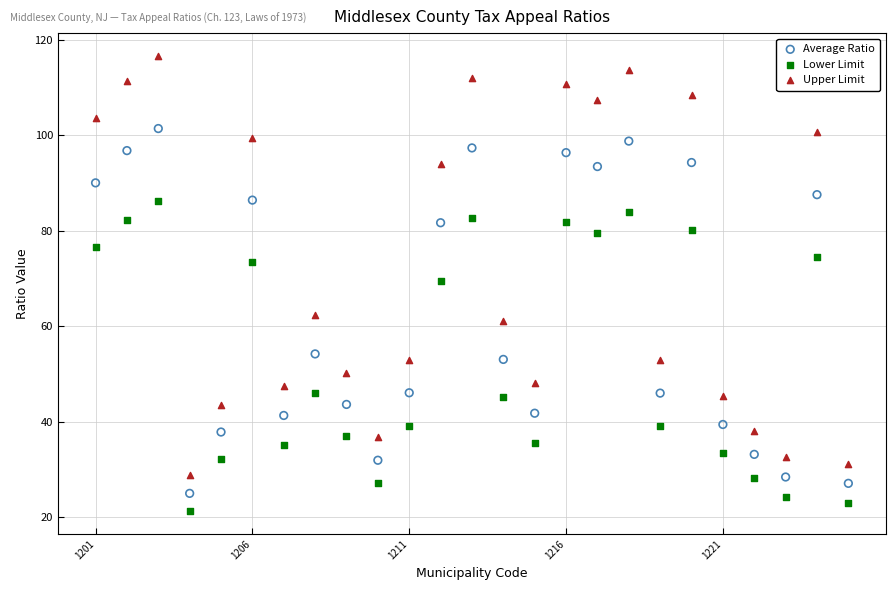

Which series has the largest Y range (max minus min)?

Upper Limit